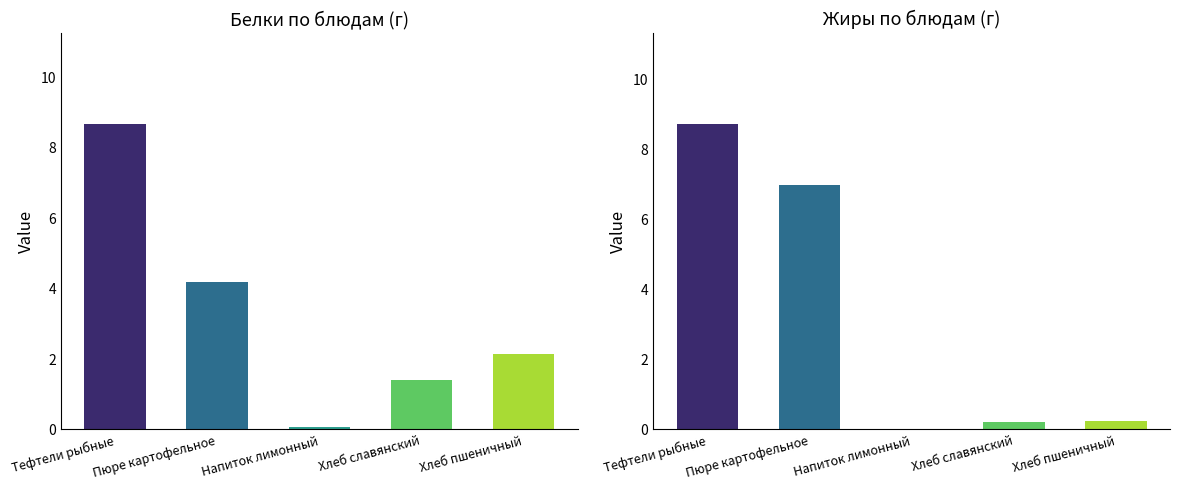

What is the difference between the maximum and minimum values in the Белки, г series?

8.6